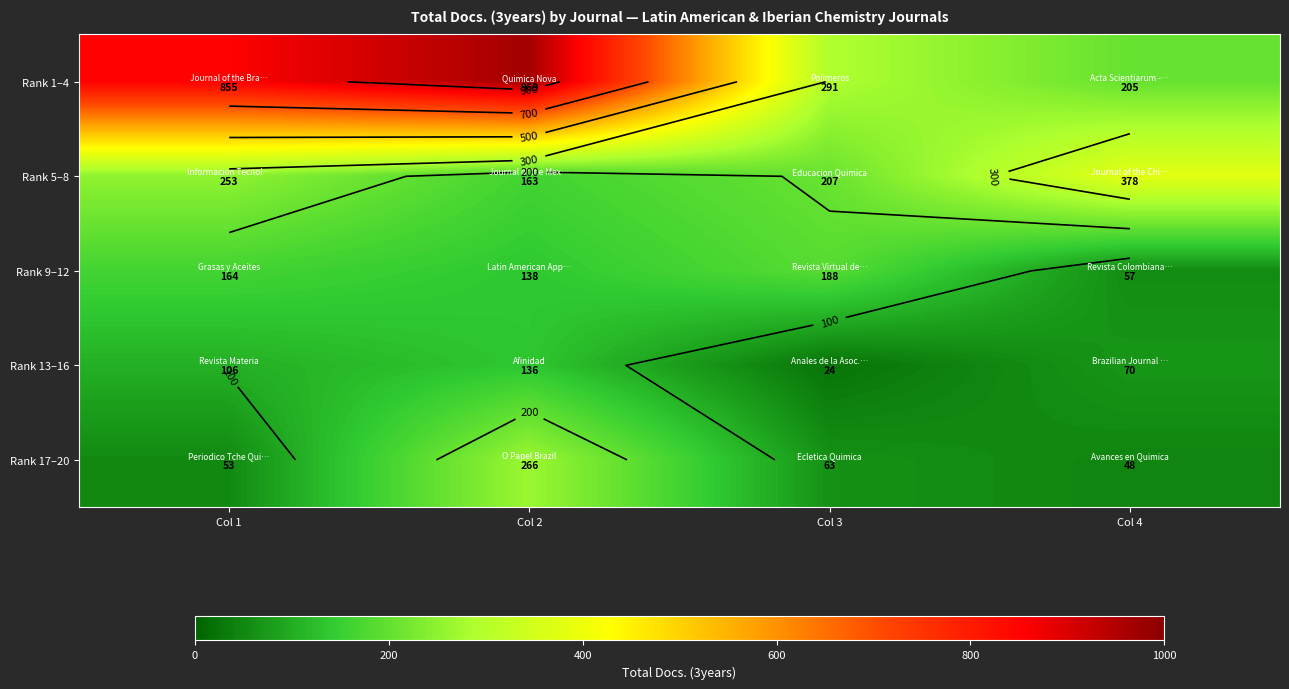

What is the smallest value displayed?

24